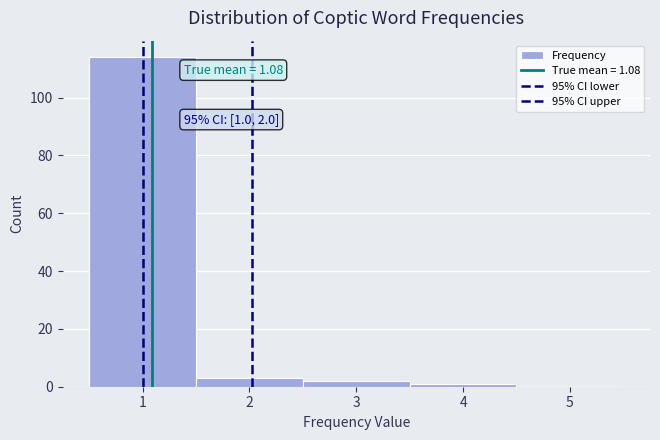

Over which range of the x-axis is the bar tallest?

0.5 to 1.5